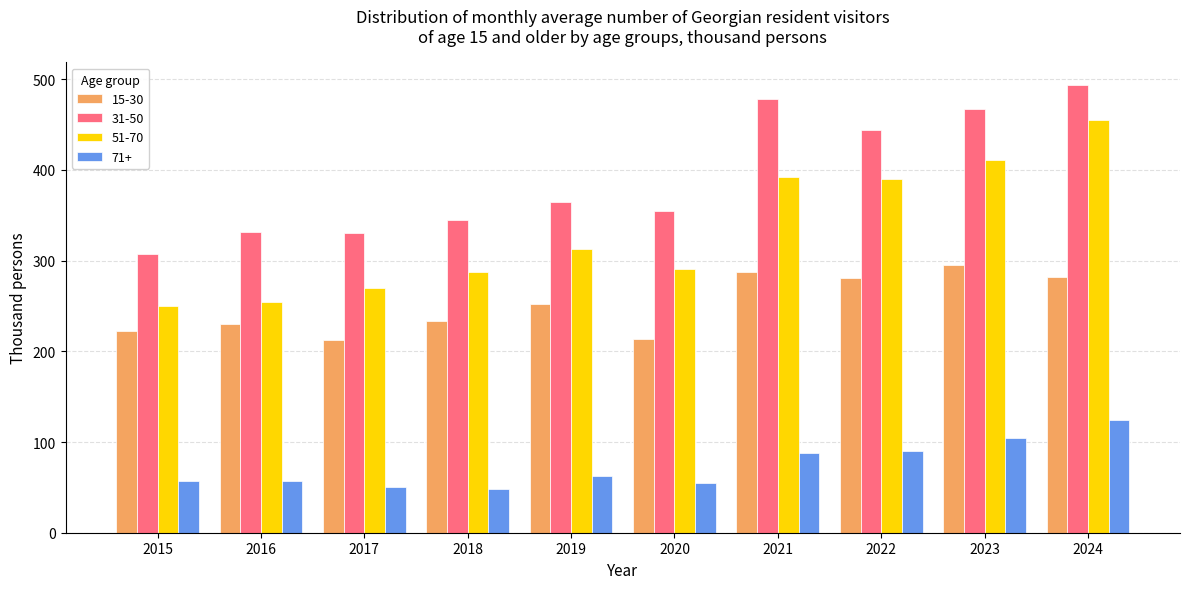

What is the sum of the 31-50 values at 2017 and 2019?

695.5